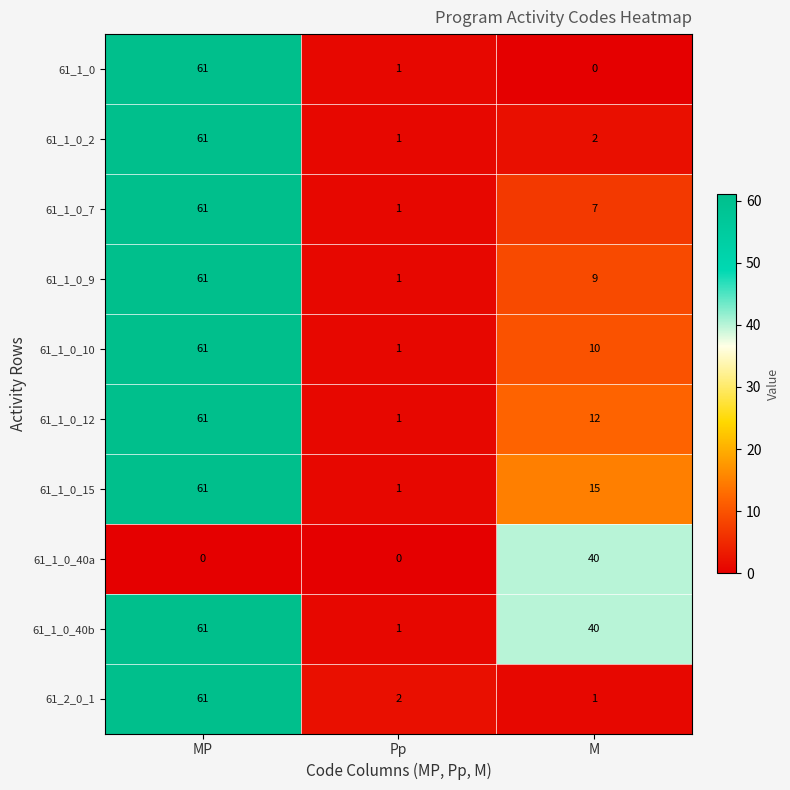

Which series has the widest spread of values?

61_1_0